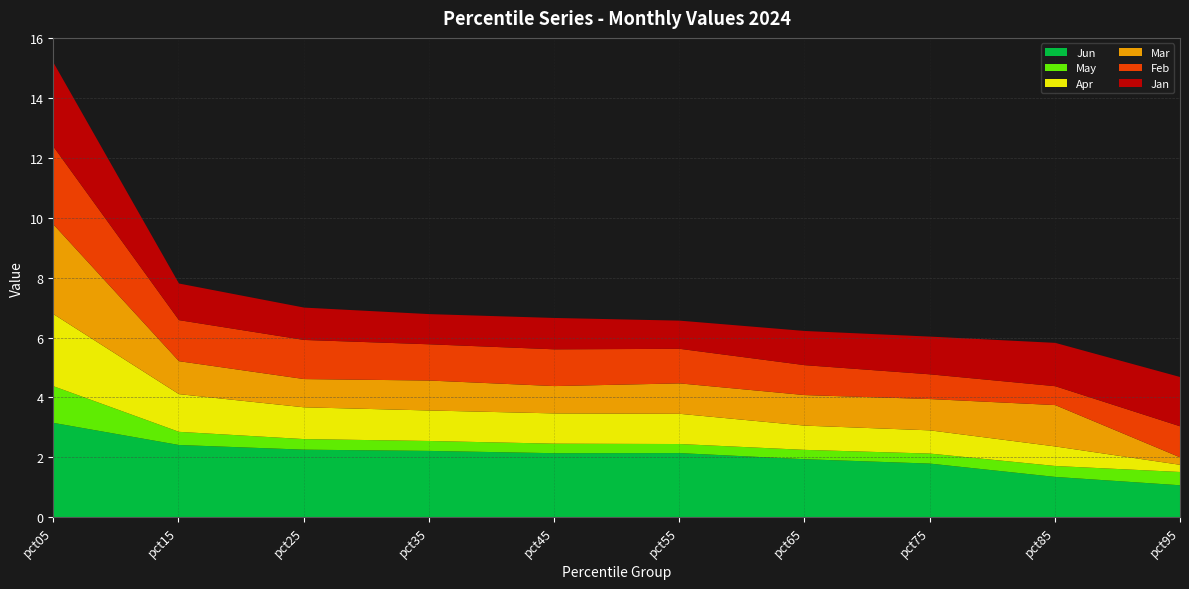

Where is May nearest to the value 0?

pct55